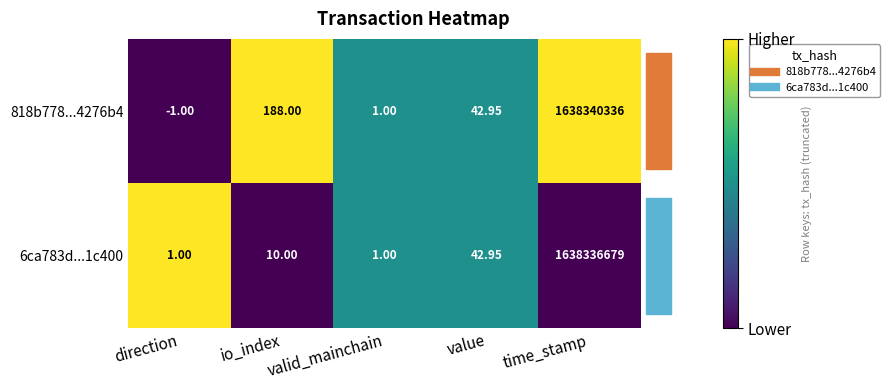

Is the value of 6ca783d...1c400 at io_index greater than the value of 818b778...4276b4 at value?

No